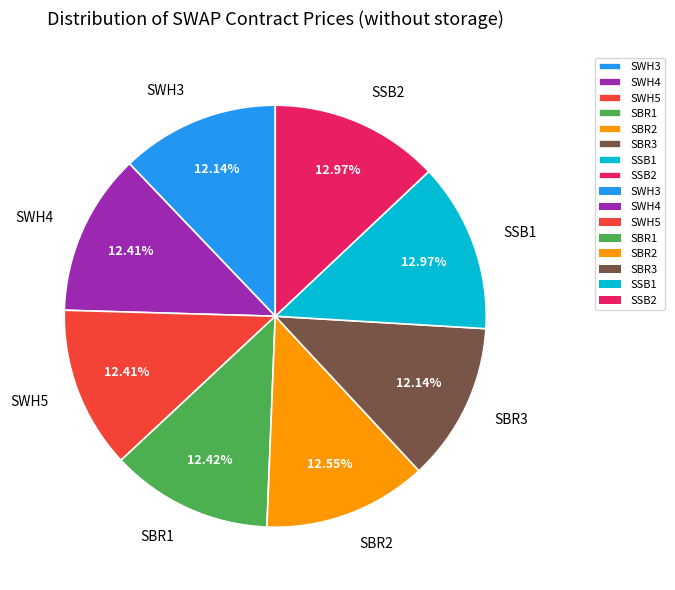

What percentage is the SBR1 slice, to the nearest percent?

12%